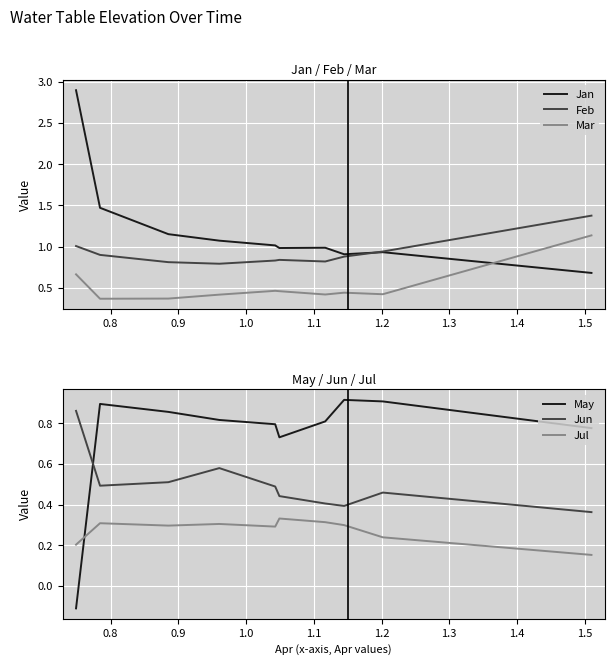

At how many categories does at least one series exceed 1?

6